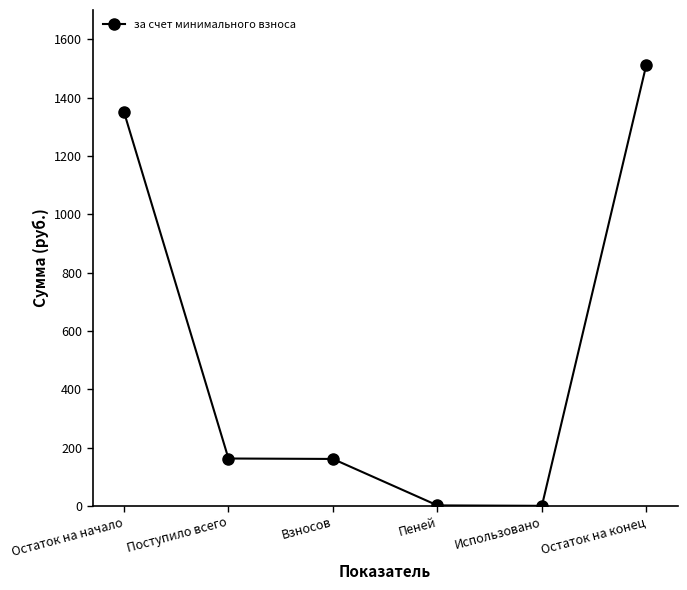

What is the greatest value displayed?

1512.8